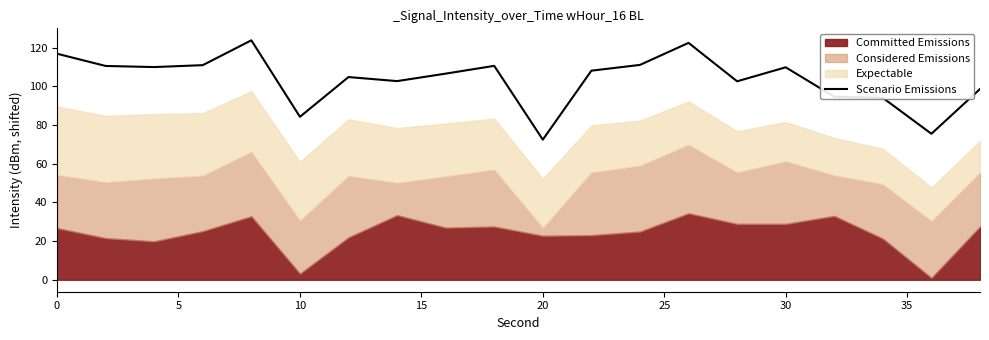

What is the maximum value for Scenario Emissions?

123.9